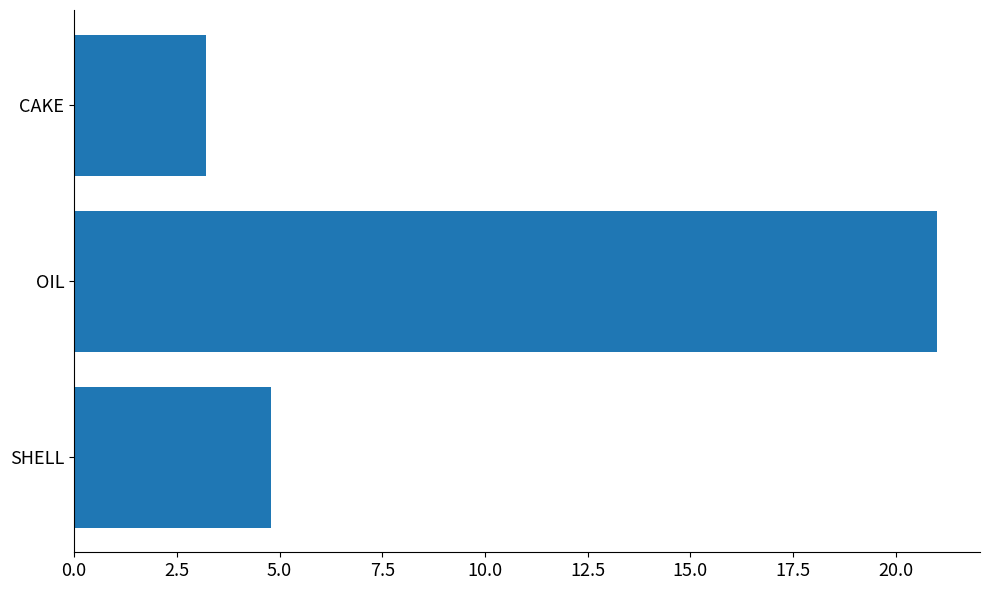

Are the bars horizontal?

Yes